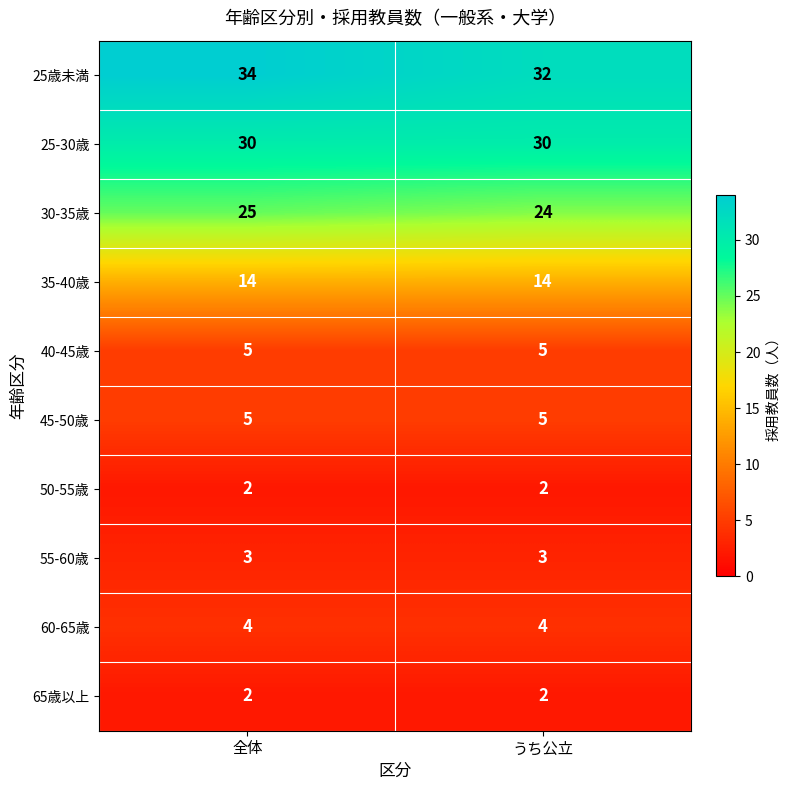

What is the maximum value shown in the chart?

34